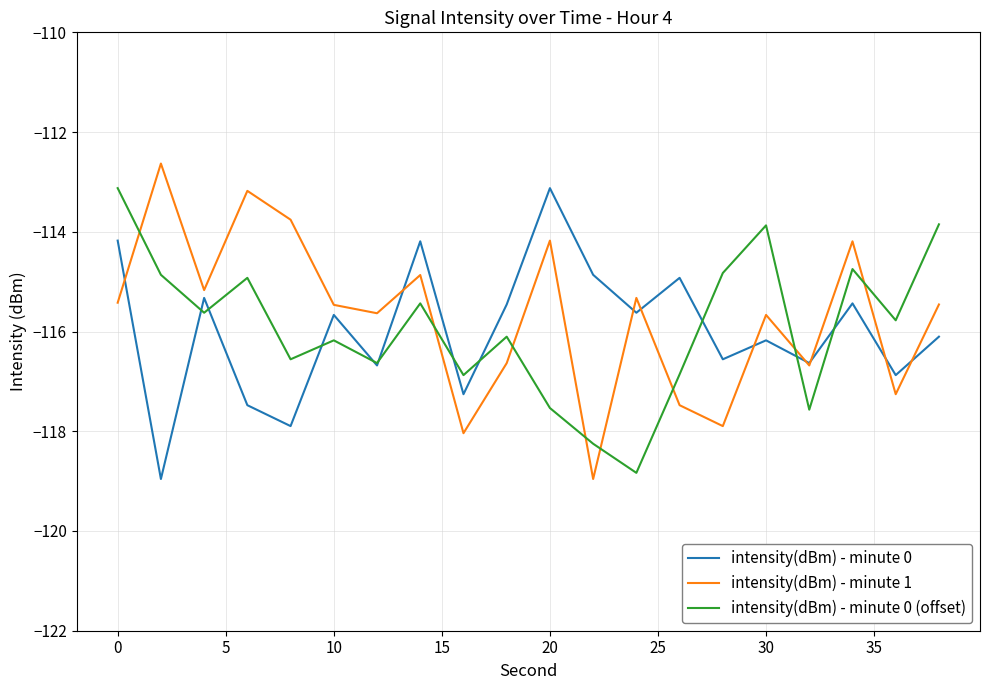

What is the smallest value displayed?

-119.0